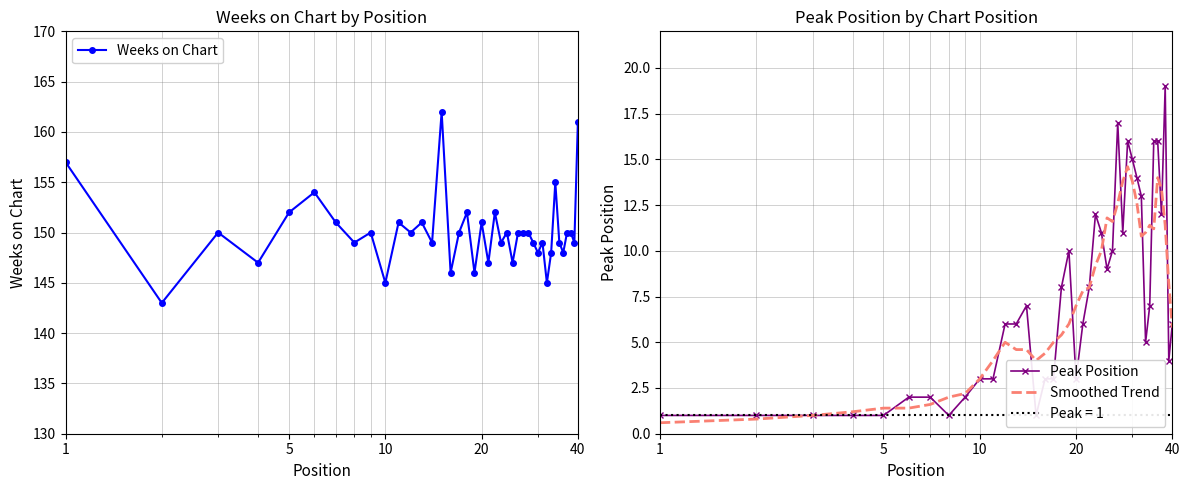

What is the maximum value for Smoothed Trend?

14.6